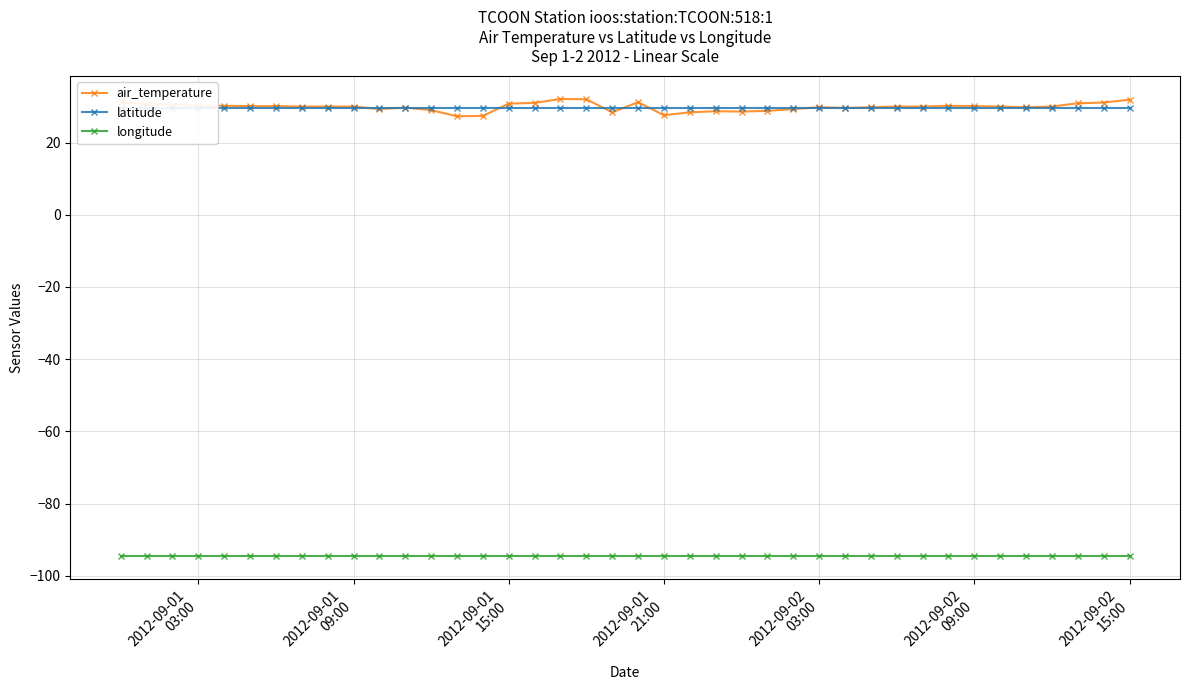

What is the average value of the air_temperature series?

29.9